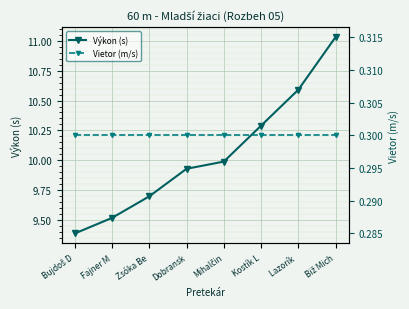

Which has a higher value, Bujdoš D or Lazorík ?

Lazorík 